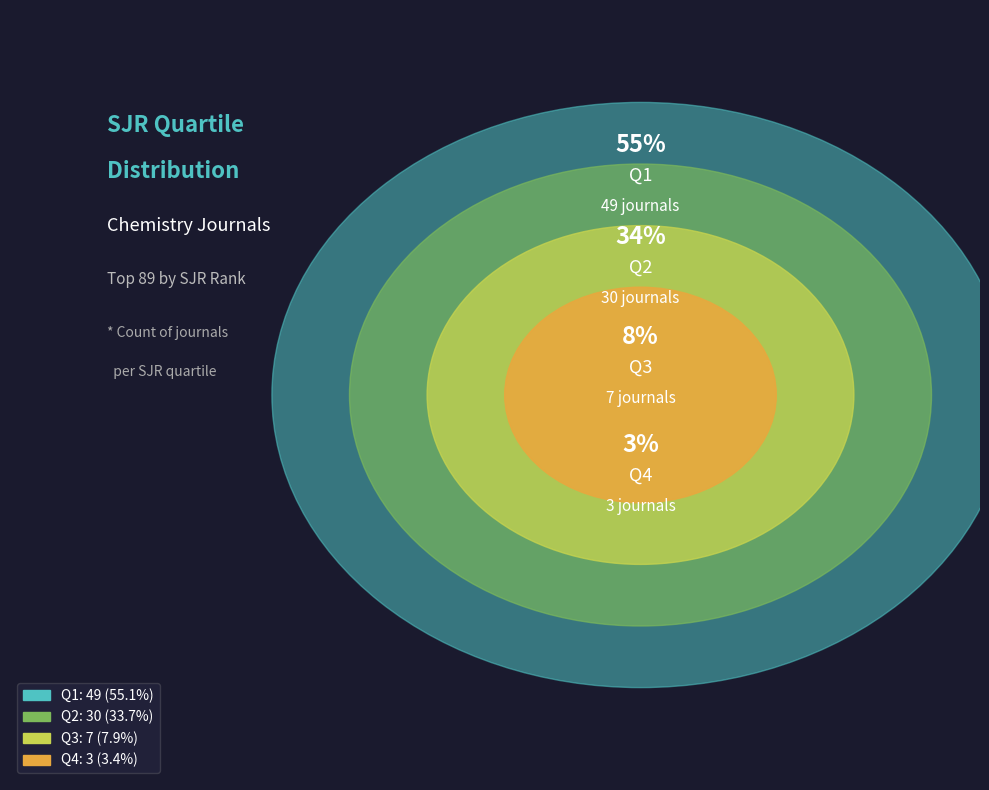

True or false: Q1 accounts for 55% of the total.

True